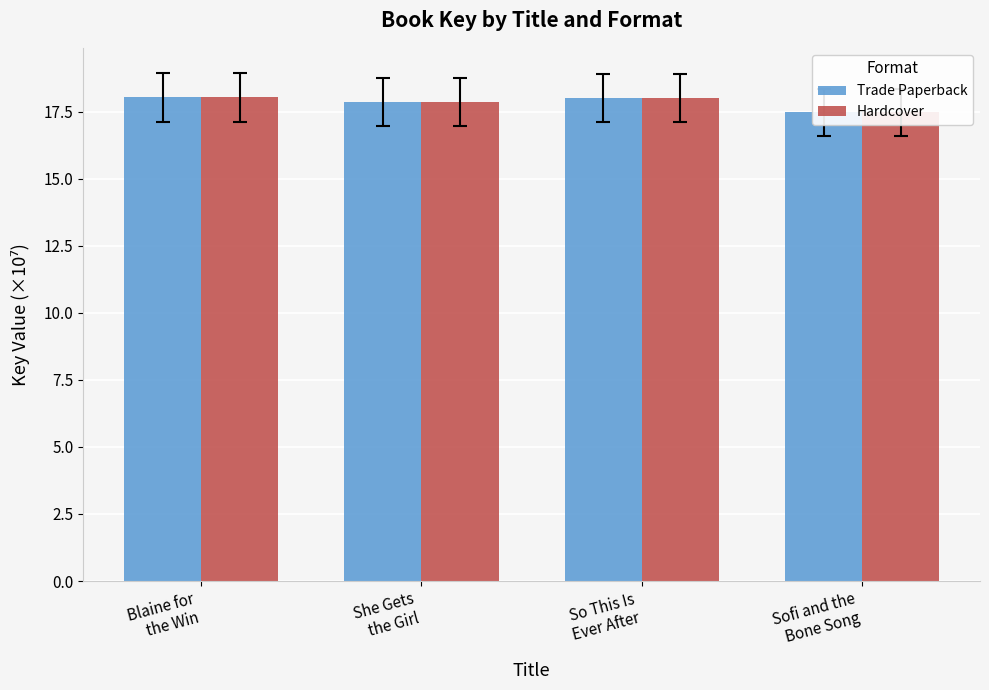

What is the total value across all series at Blaine for
the Win?

36.1